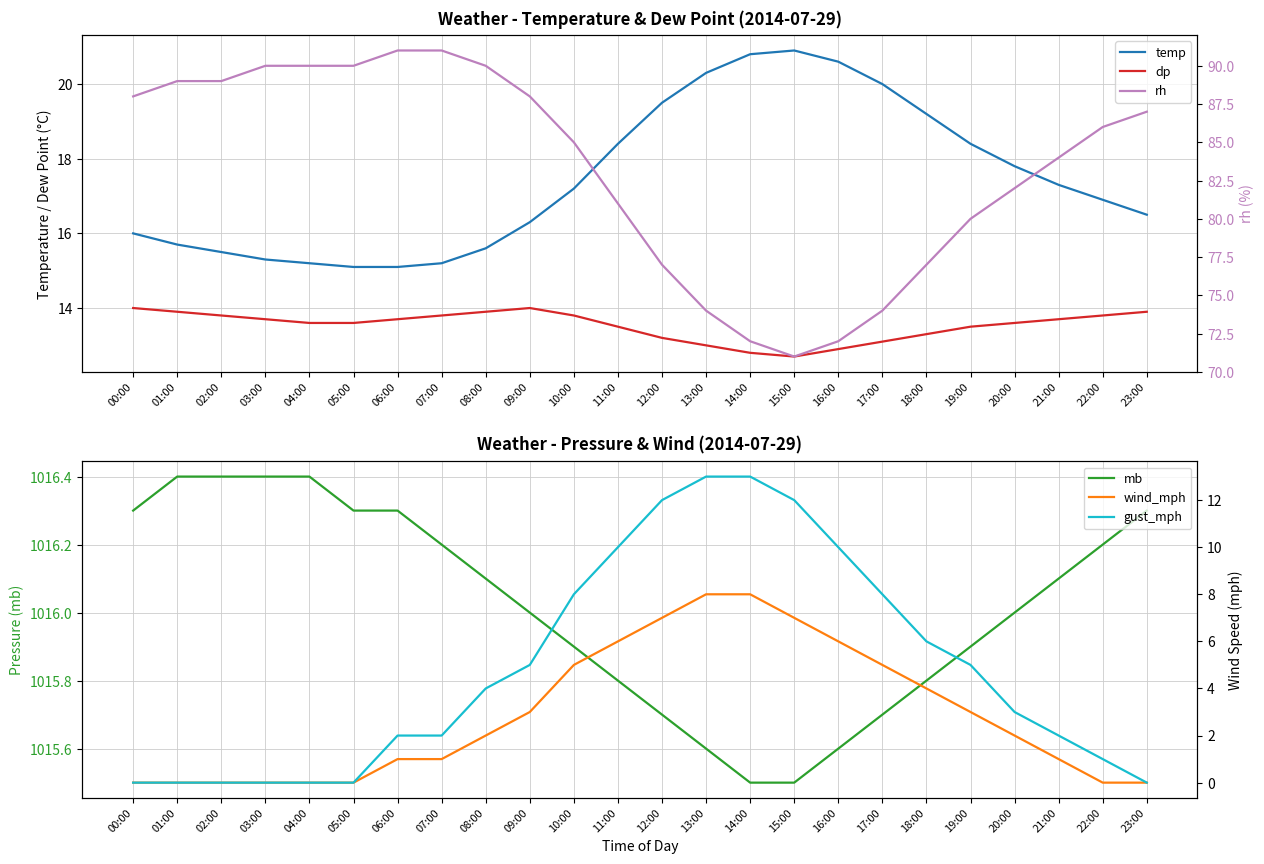

What is the label of the 11th point from the right?

13:00